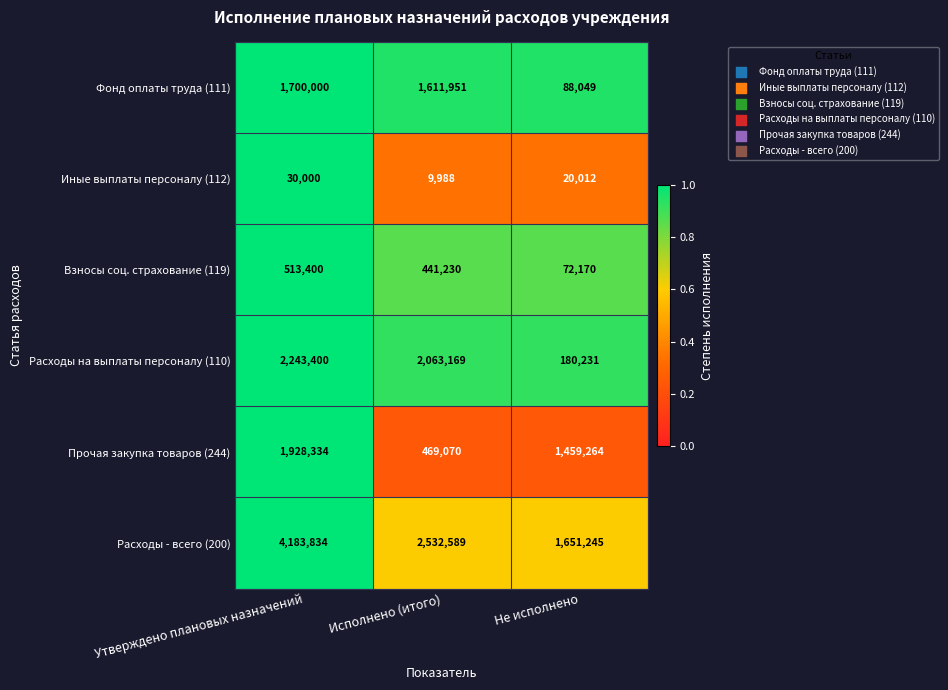

Reading left to right, what are all the values shown in this chart?

Фонд оплаты труда (111): Утверждено плановых назначений=1700000	Исполнено (итого)=1611951	Не исполнено=88049
Иные выплаты персоналу (112): Утверждено плановых назначений=30000	Исполнено (итого)=9988	Не исполнено=20012
Взносы соц. страхование (119): Утверждено плановых назначений=513400	Исполнено (итого)=441230	Не исполнено=72170
Расходы на выплаты персоналу (110): Утверждено плановых назначений=2243400	Исполнено (итого)=2063169	Не исполнено=180231
Прочая закупка товаров (244): Утверждено плановых назначений=1928334	Исполнено (итого)=469070	Не исполнено=1459264
Расходы - всего (200): Утверждено плановых назначений=4183834	Исполнено (итого)=2532589	Не исполнено=1651245